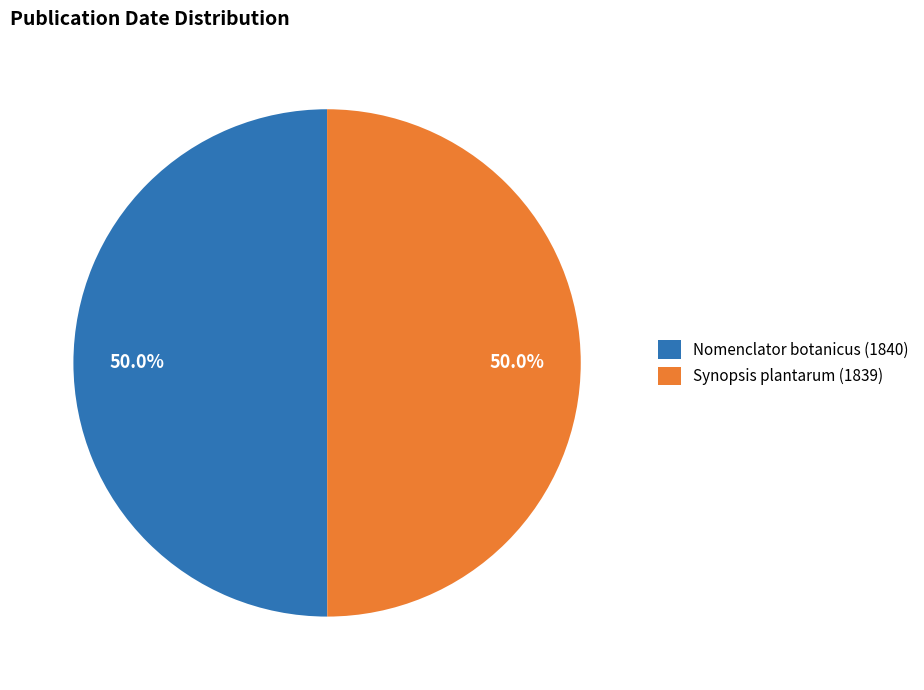

To the nearest percent, what is the average slice percentage?

50%